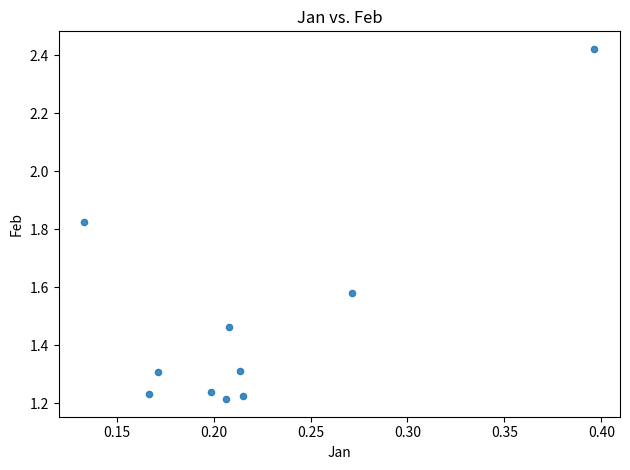

What is the range of X values (max minus min)?

0.3